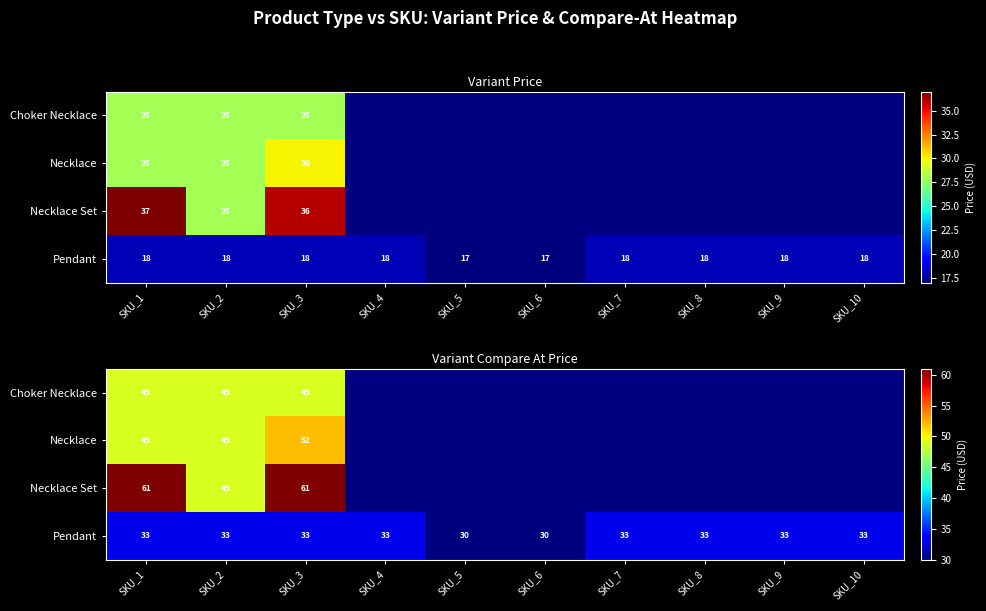

What is the sum of the Pendant values at SKU_6 and SKU_7?

63.0